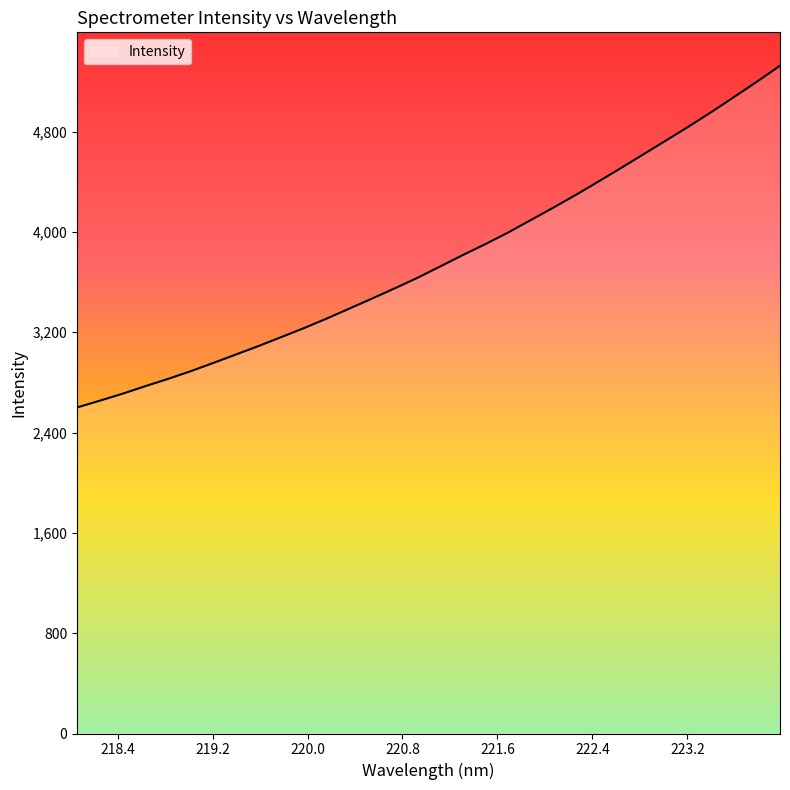

What is the smallest value displayed?

2600.3